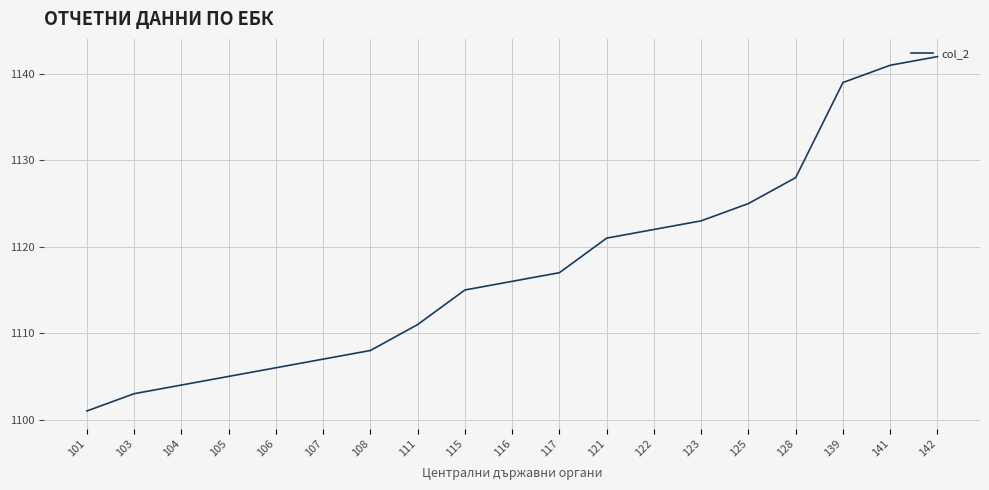

Does the chart display data point markers on the line(s)?

No